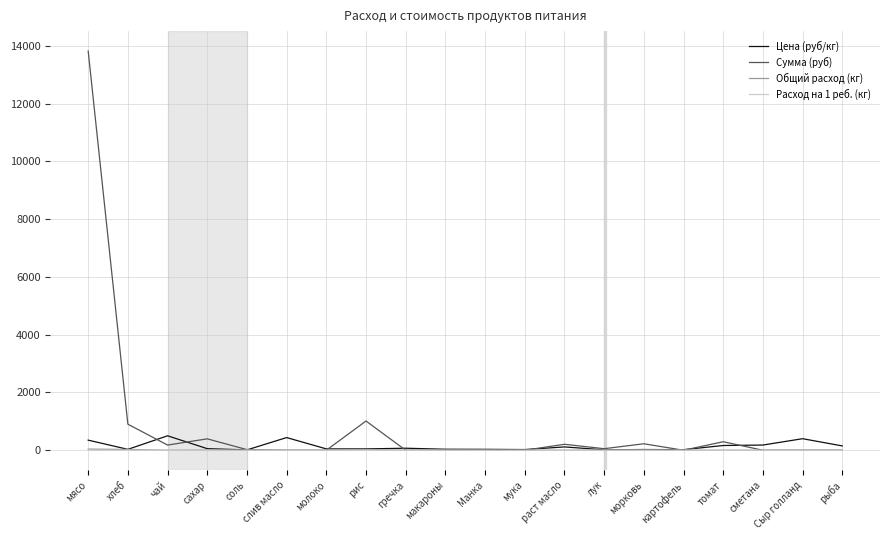

Which series has the largest range (max minus min)?

Сумма (руб)